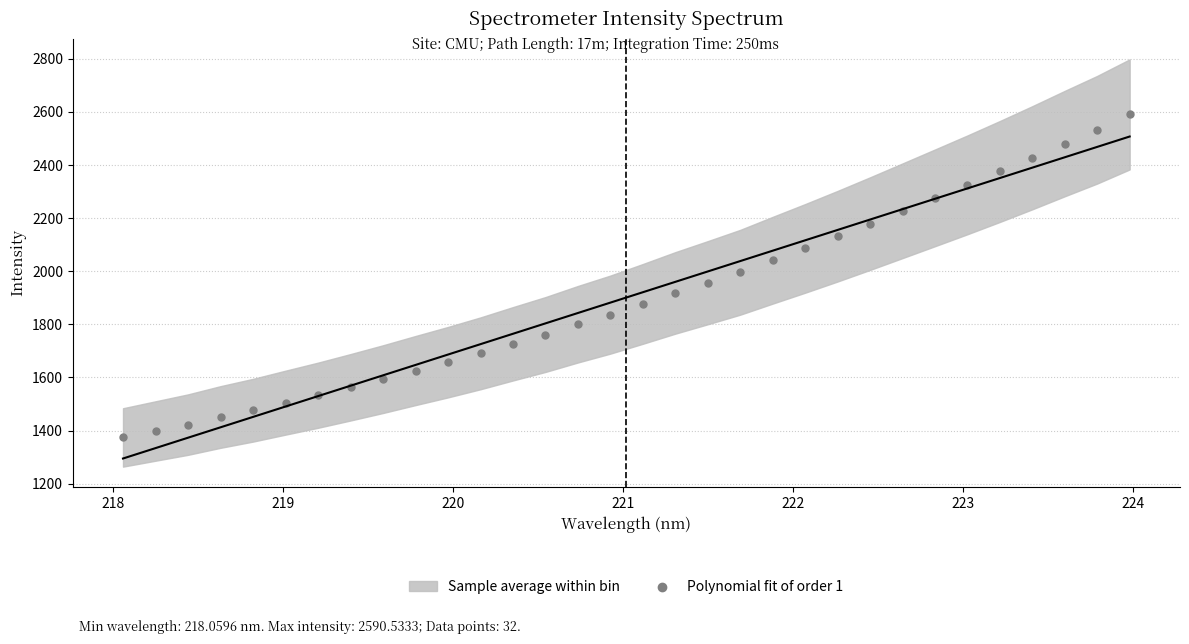

What is the range of X values (max minus min)?

5.9